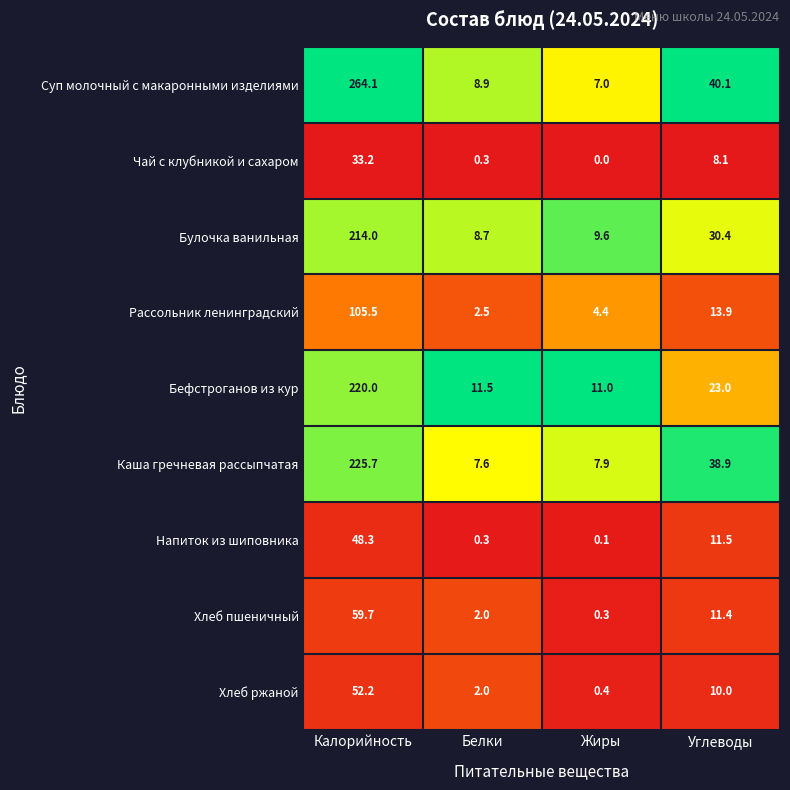

What is the greatest value displayed?

264.1